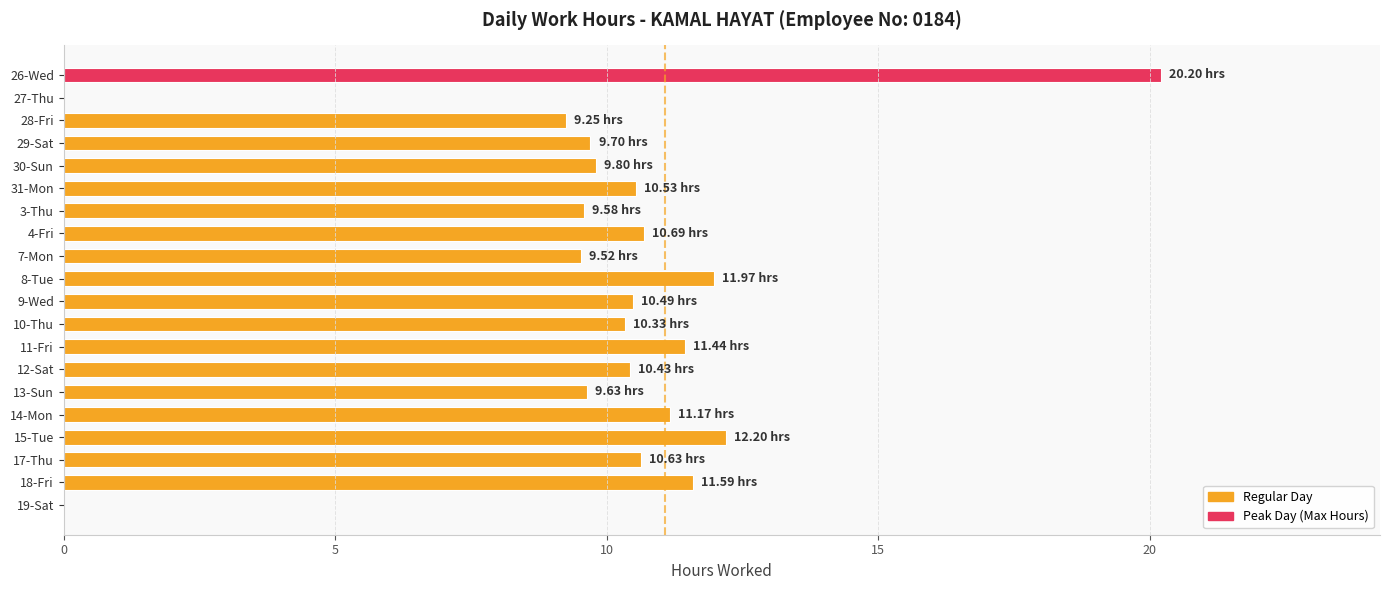

What is the greatest value displayed?

20.2